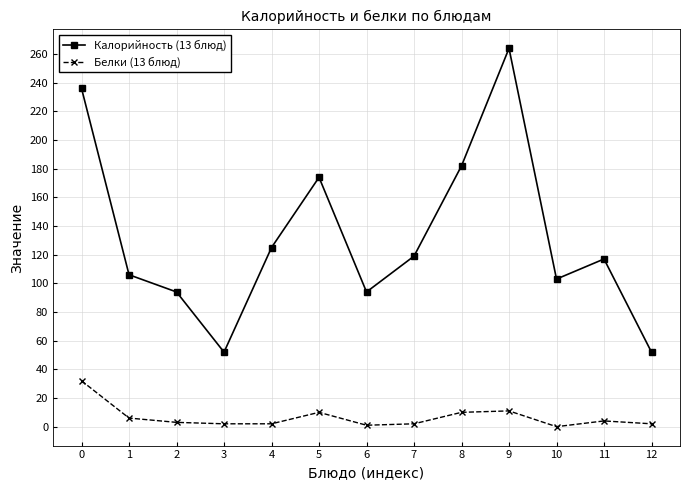

Is the value of Калорийность (13 блюд) at 5 greater than the value of Белки (13 блюд) at 10?

Yes